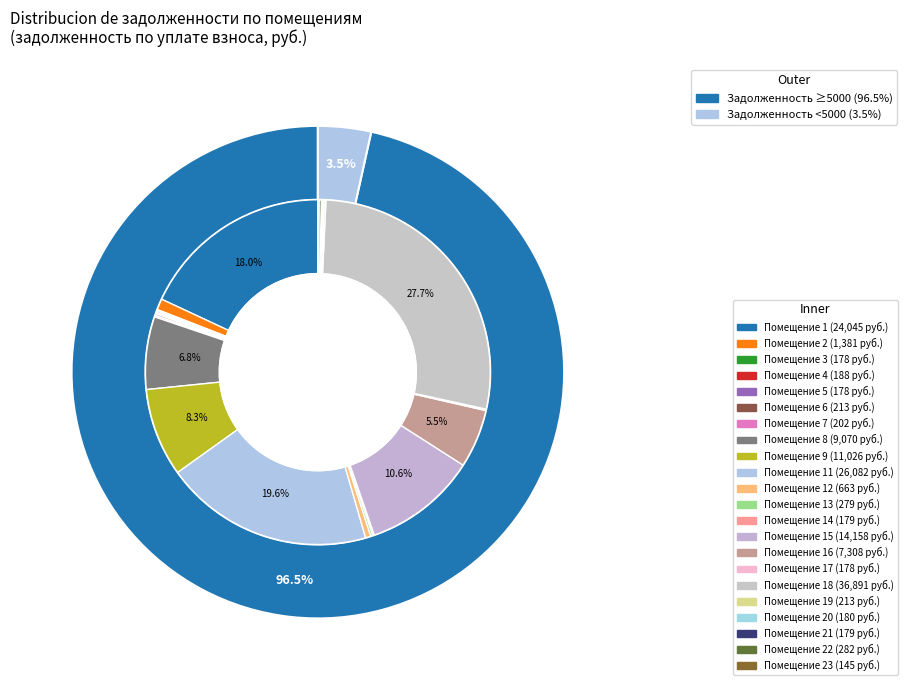

How much of the chart is everything except 24?

100.0%